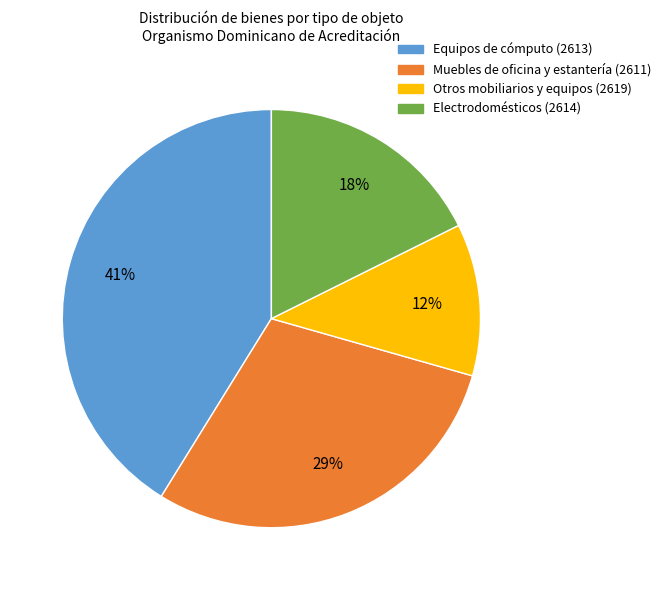

Which category has the smallest portion of the pie?

Otros mobiliarios y equipos (2619)